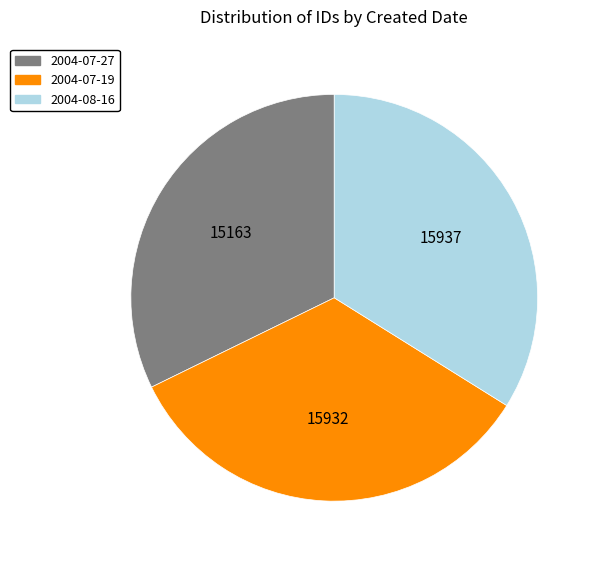

Is it true that 2004-07-19 is 34% of the pie?

True